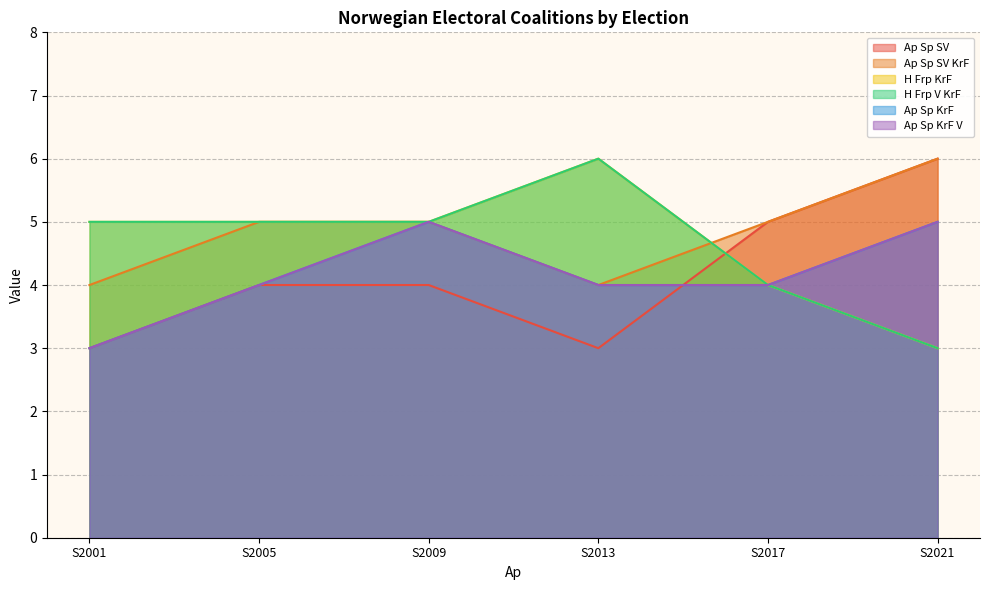

Which category has the lowest value in the Ap Sp SV KrF series?

S2001